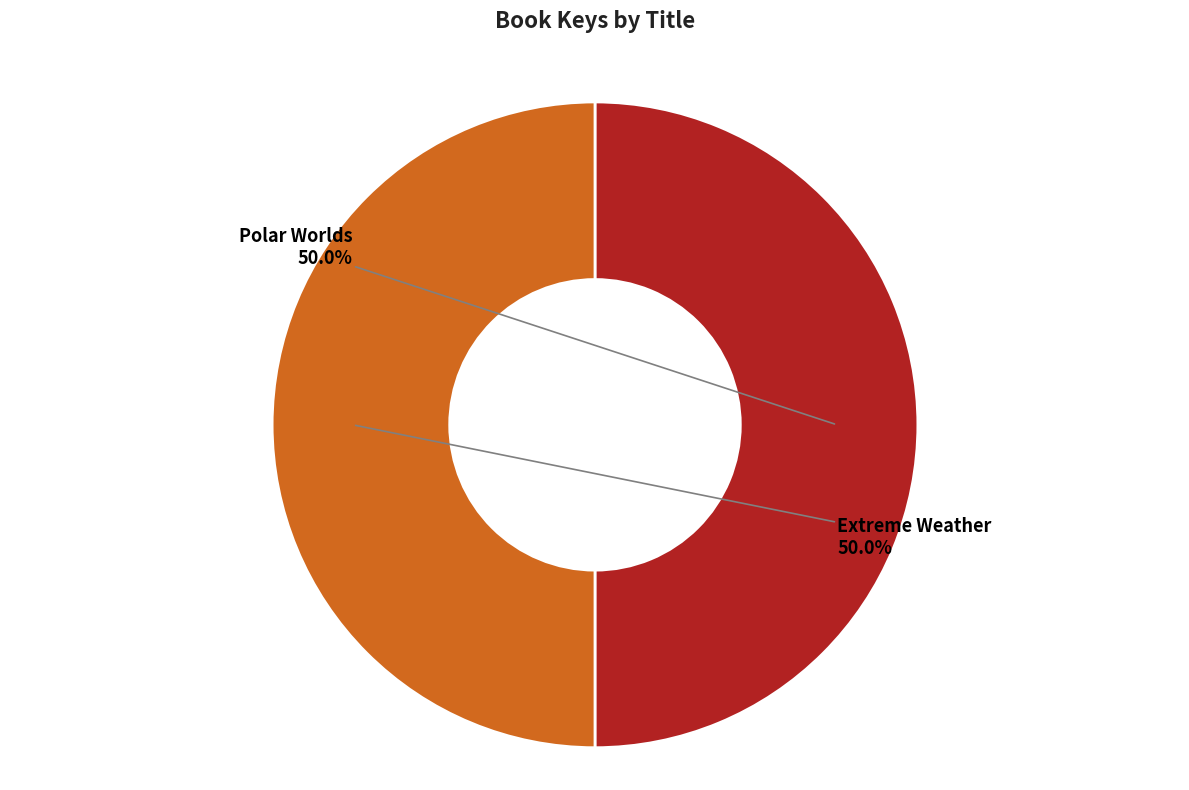

To the nearest percent, what percentage of the pie is Extreme Weather?

50%